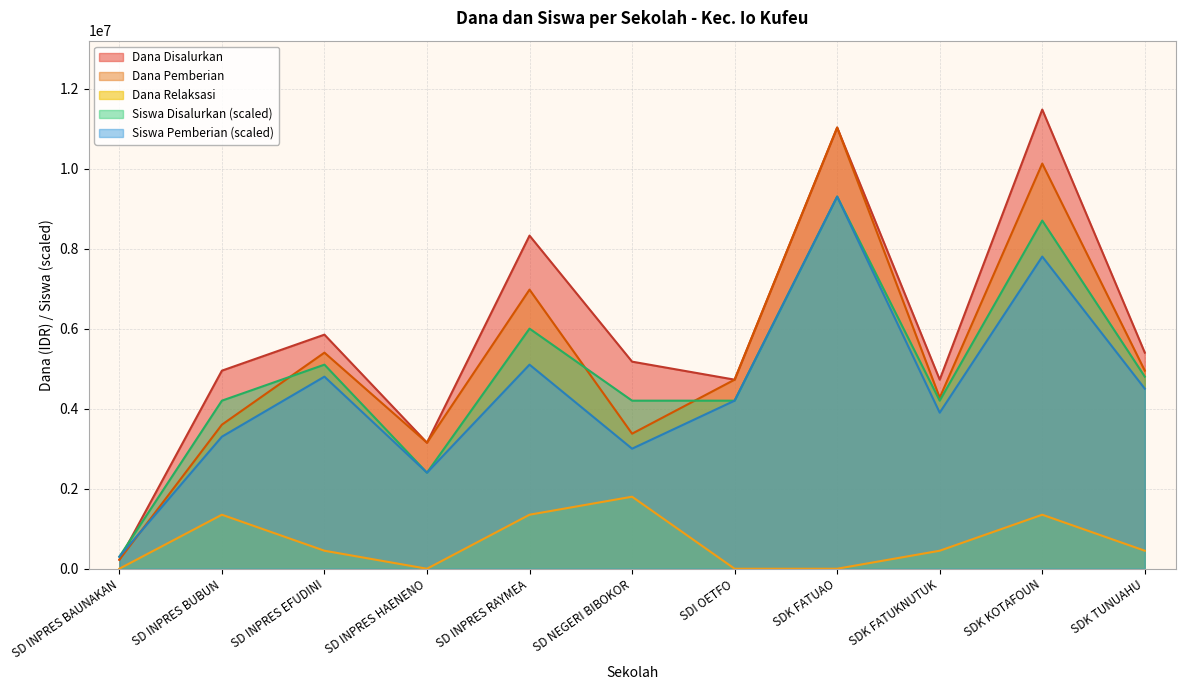

True or false: Dana Pemberian has more than 0 interior local peaks.

True